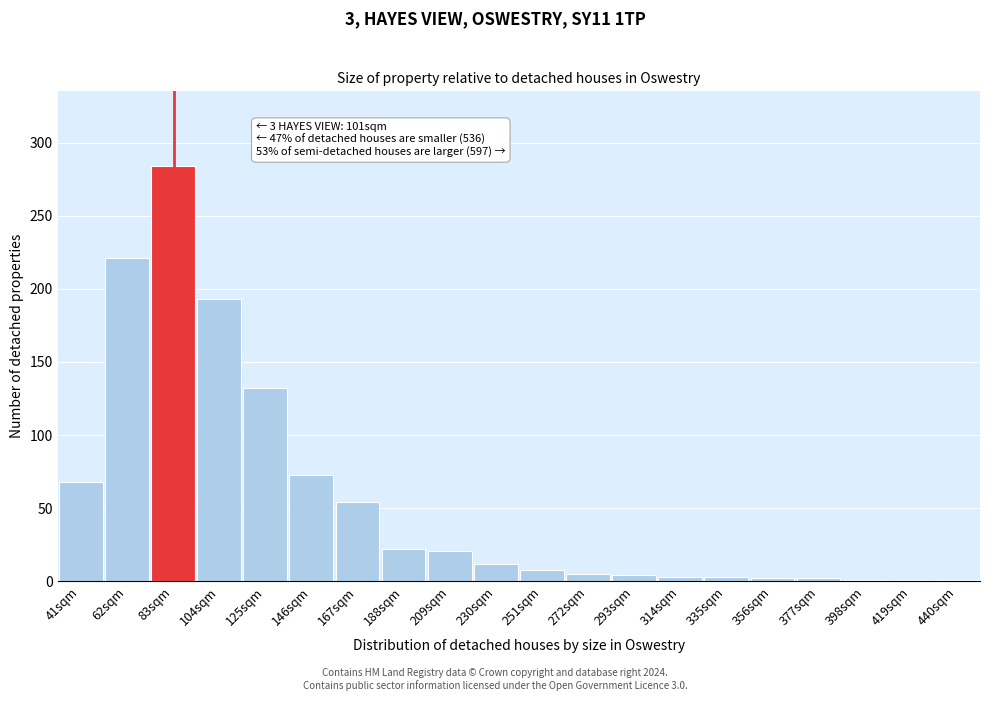

What is the sum of all values?

1110